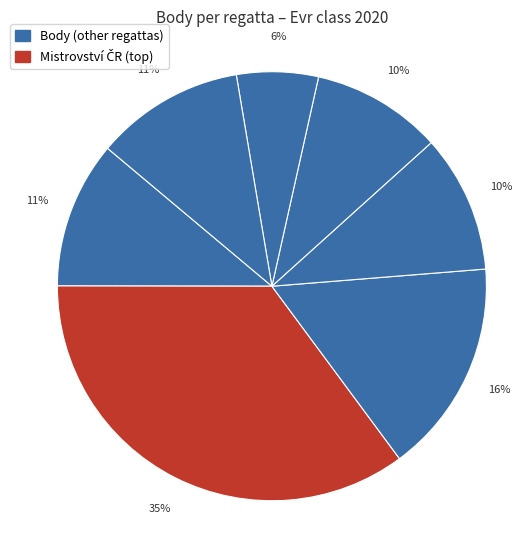

How many slices are in this pie chart?

7